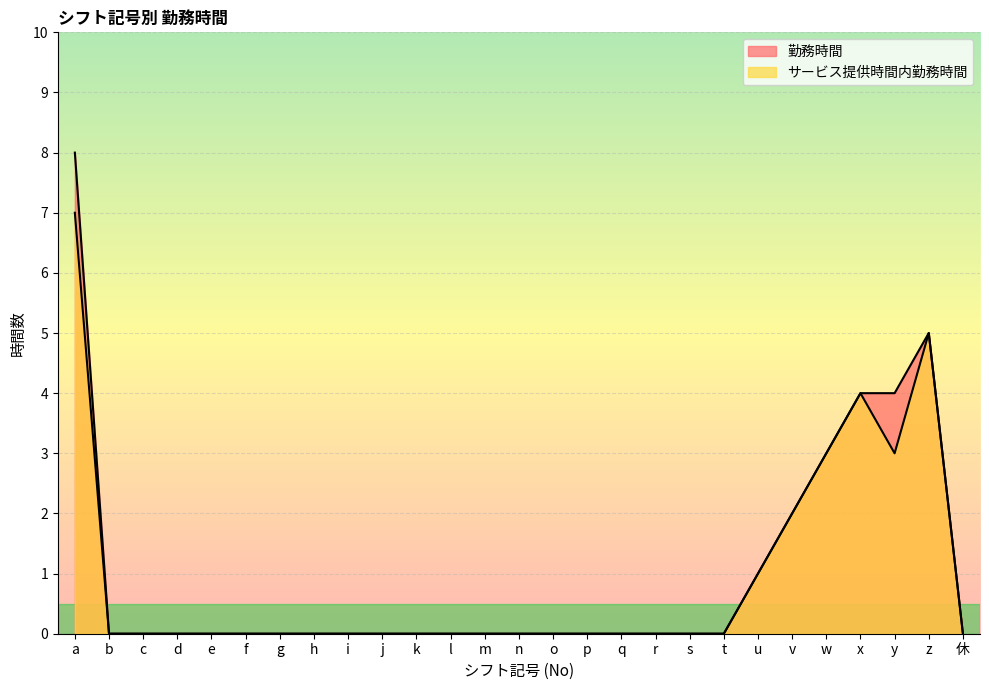

True or false: 勤務時間 and サービス提供時間内勤務時間 cross at least once.

False